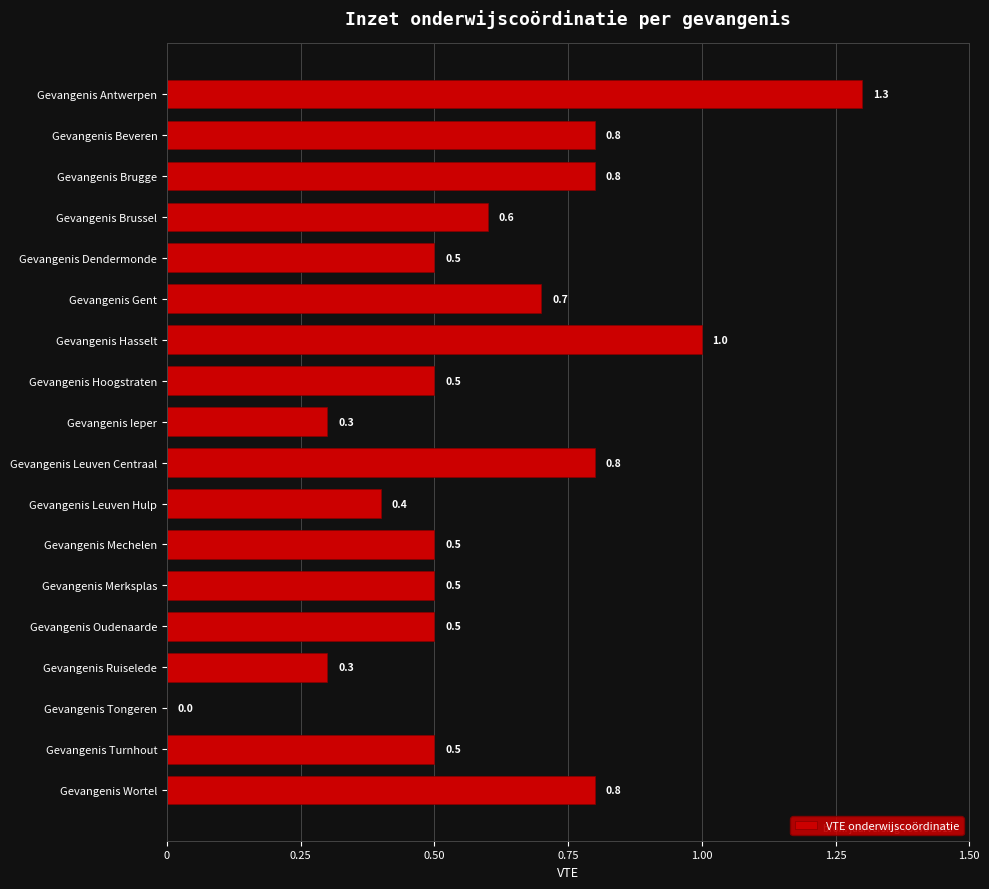

Where is the data nearest to the value 0?

Gevangenis Tongeren